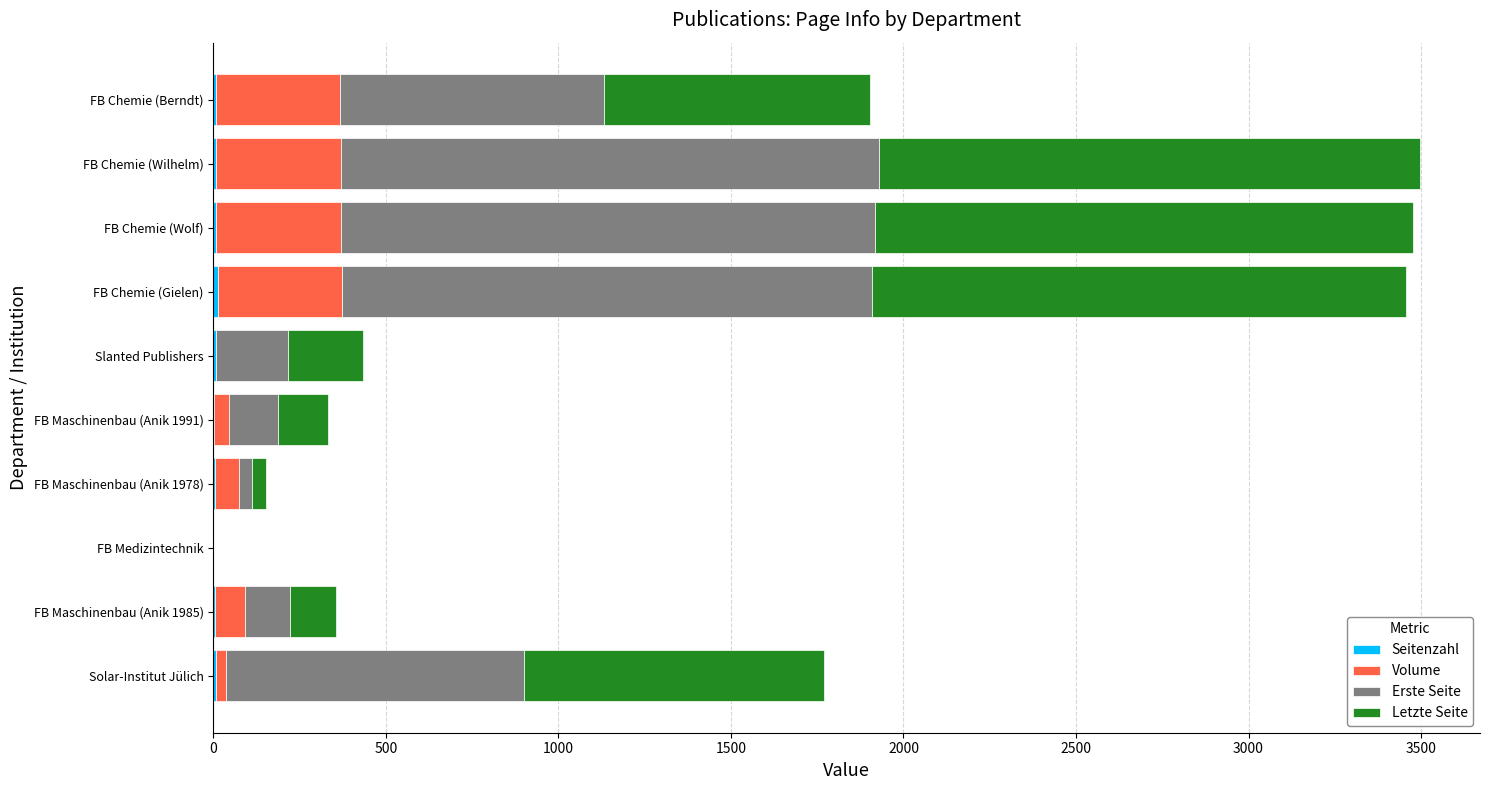

How many categories are shown in the chart?

10